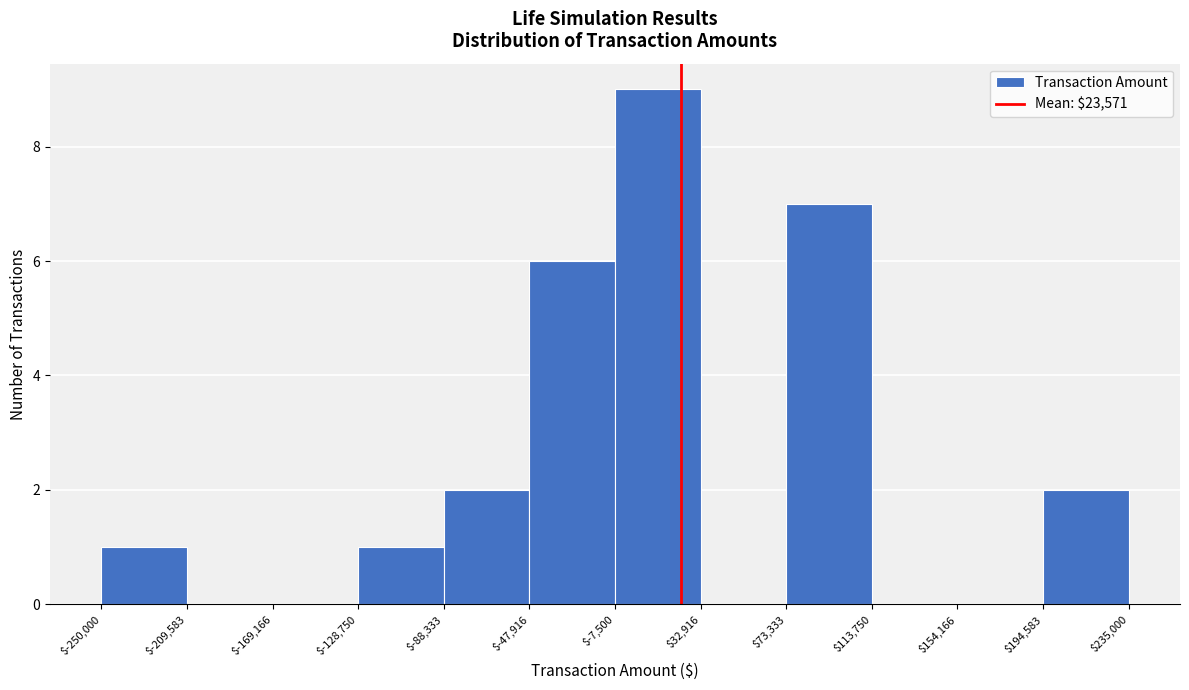

Reading left to right, transcribe this chart: for each bar, give the range it covers on the x-axis and its height. The values are not printed on the chart, so give them approximately, as read against the axis.

$-250,000 to $-209,583: 1
$-209,583 to $-169,166: 0
$-169,166 to $-128,750: 0
$-128,750 to $-88,333: 1
$-88,333 to $-47,916: 2
$-47,916 to $-7,500: 6
$-7,500 to $32,916: 9
$32,916 to $73,333: 0
$73,333 to $113,750: 7
$113,750 to $154,166: 0
$154,166 to $194,583: 0
$194,583 to $235,000: 2